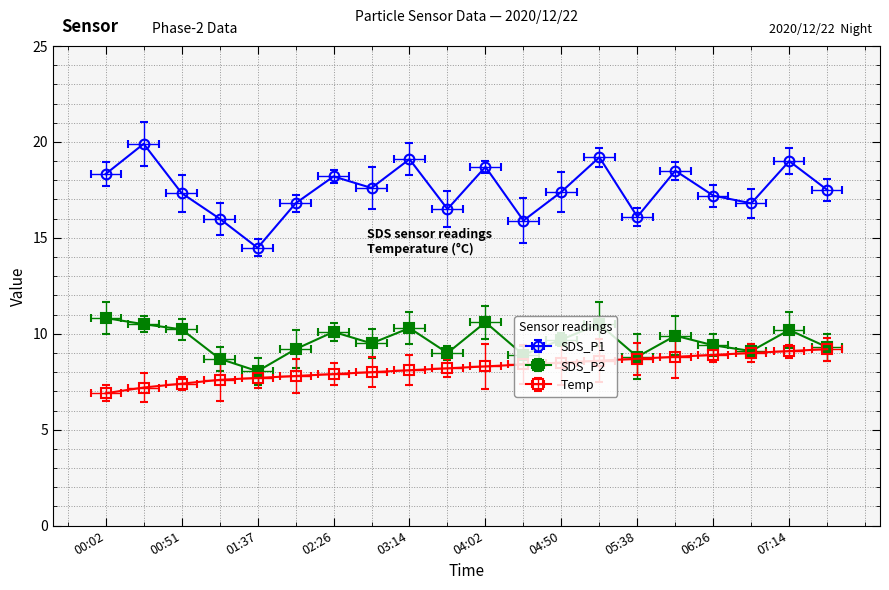

True or false: SDS_P2 and Temp cross at least once.

False